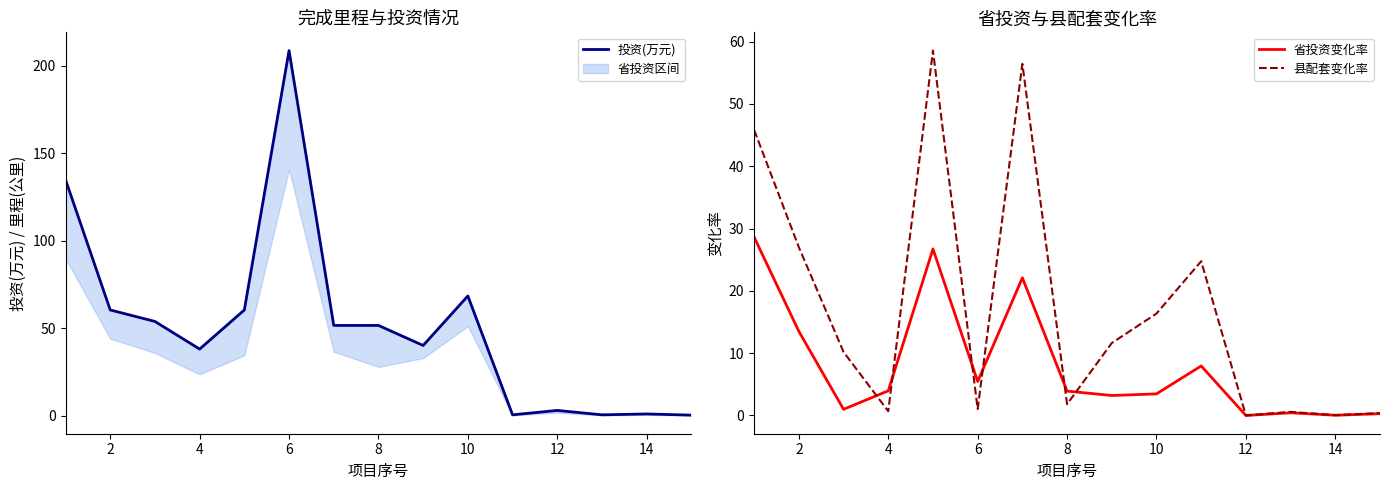

How many lines are shown in the chart?

3